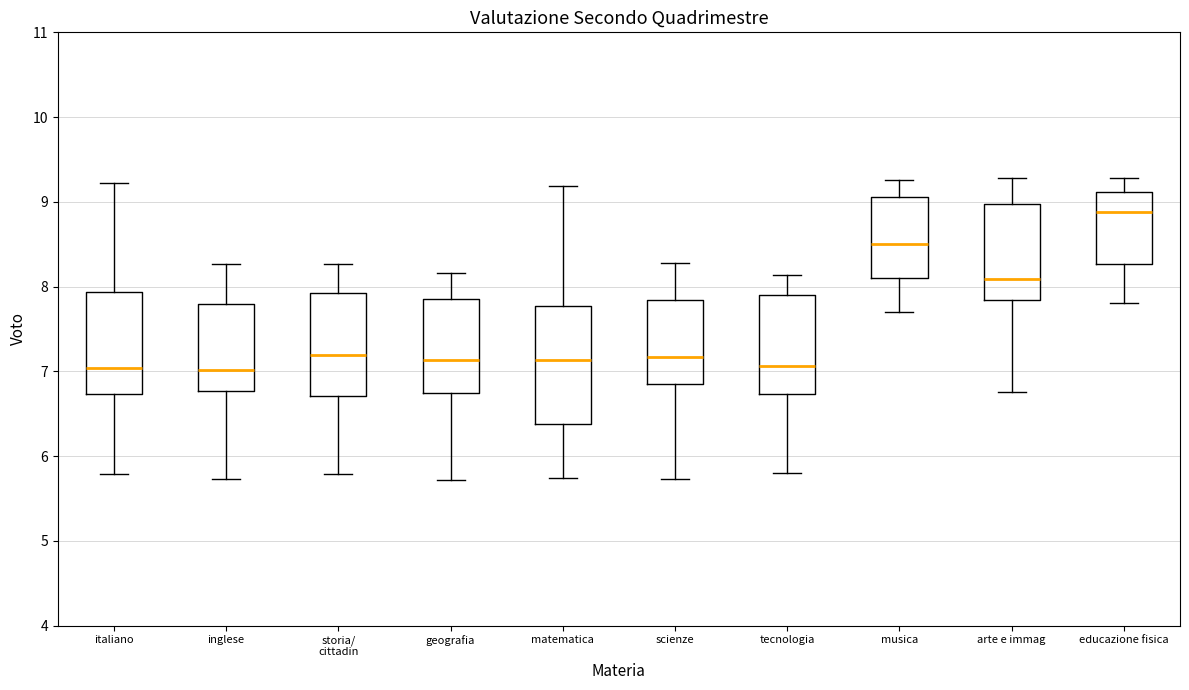

Reading left to right, read every box against the y-axis: the position of its median line, the range the box covers, and the ends of its whiskers. The values are not printed on the chart, so give them approximately, as read against the axis.

italiano: median 7.0, box 6.7 to 7.9, whiskers 5.8 to 9.2
inglese: median 7.0, box 6.8 to 7.8, whiskers 5.7 to 8.3
storia/ cittadin: median 7.2, box 6.7 to 7.9, whiskers 5.8 to 8.3
geografia: median 7.1, box 6.7 to 7.9, whiskers 5.7 to 8.2
matematica: median 7.1, box 6.4 to 7.8, whiskers 5.7 to 9.2
scienze: median 7.2, box 6.9 to 7.8, whiskers 5.7 to 8.3
tecnologia: median 7.1, box 6.7 to 7.9, whiskers 5.8 to 8.1
musica: median 8.5, box 8.1 to 9.1, whiskers 7.7 to 9.3
arte e immag: median 8.1, box 7.8 to 9.0, whiskers 6.8 to 9.3
educazione fisica: median 8.9, box 8.3 to 9.1, whiskers 7.8 to 9.3